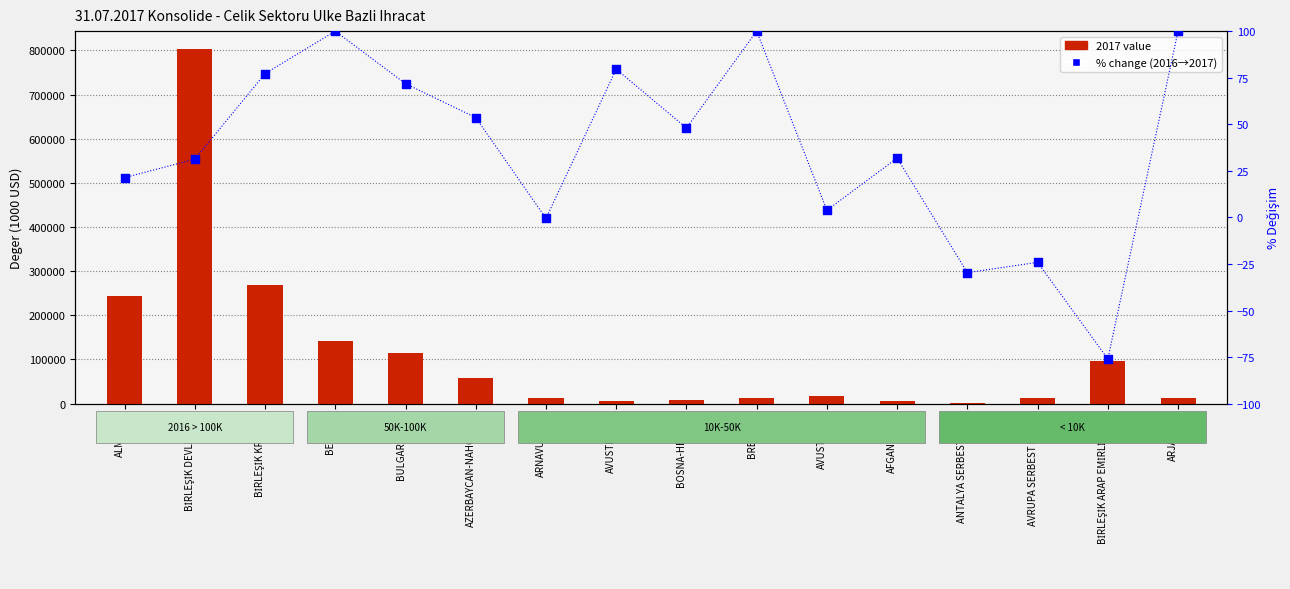

At which category is the sum across all series the highest?

BİRLEŞİK DEVLETLER